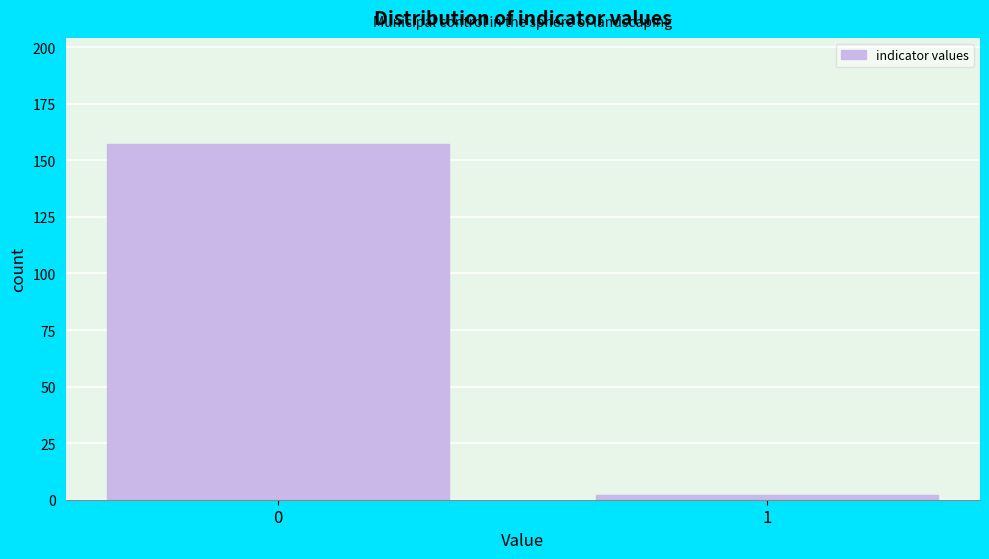

Reading left to right, list all the values displayed in this chart.

157	2